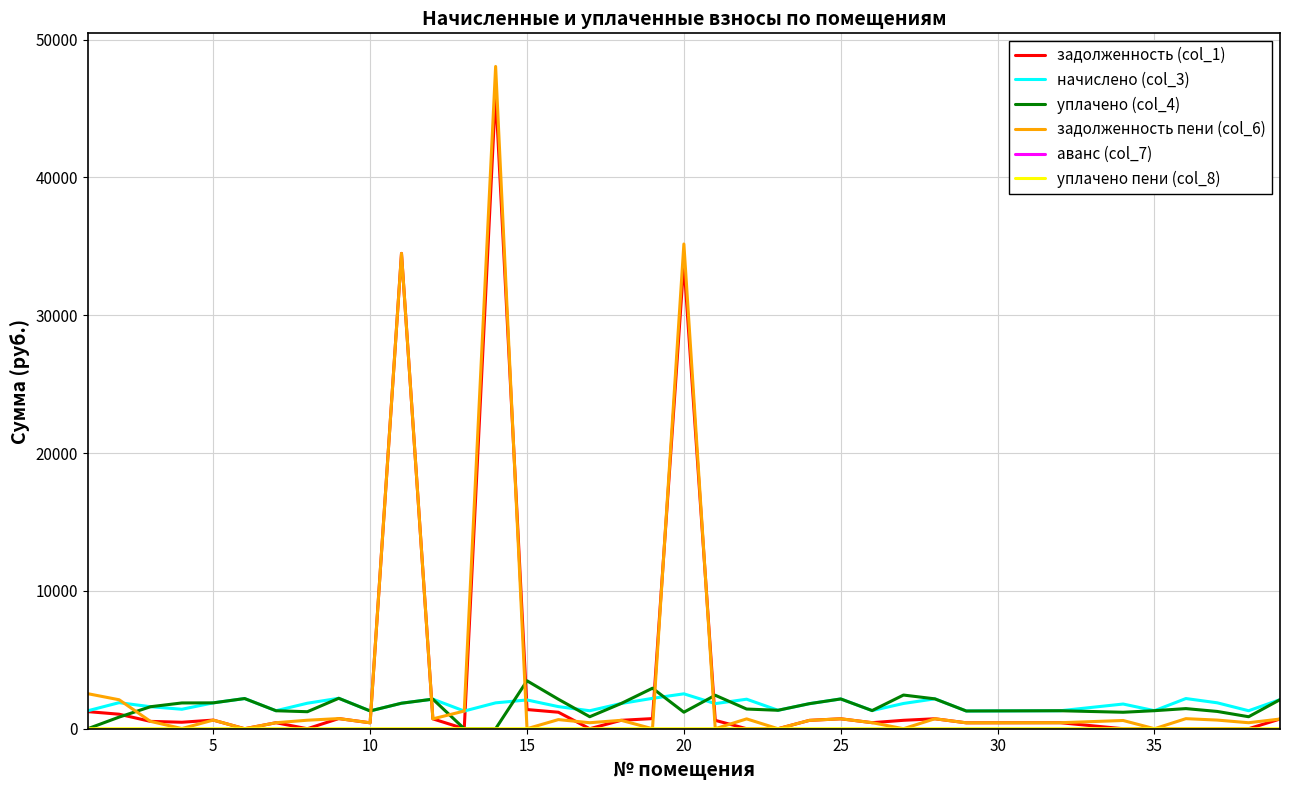

Which series has the widest spread of values?

задолженность пени (col_6)